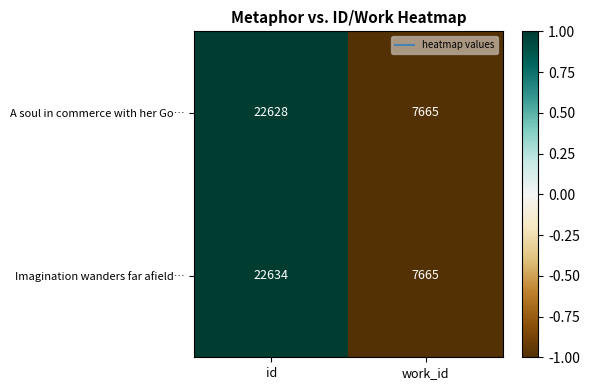

List the labels in order of A soul in commerce with her Go… value, largest first.

id, work_id